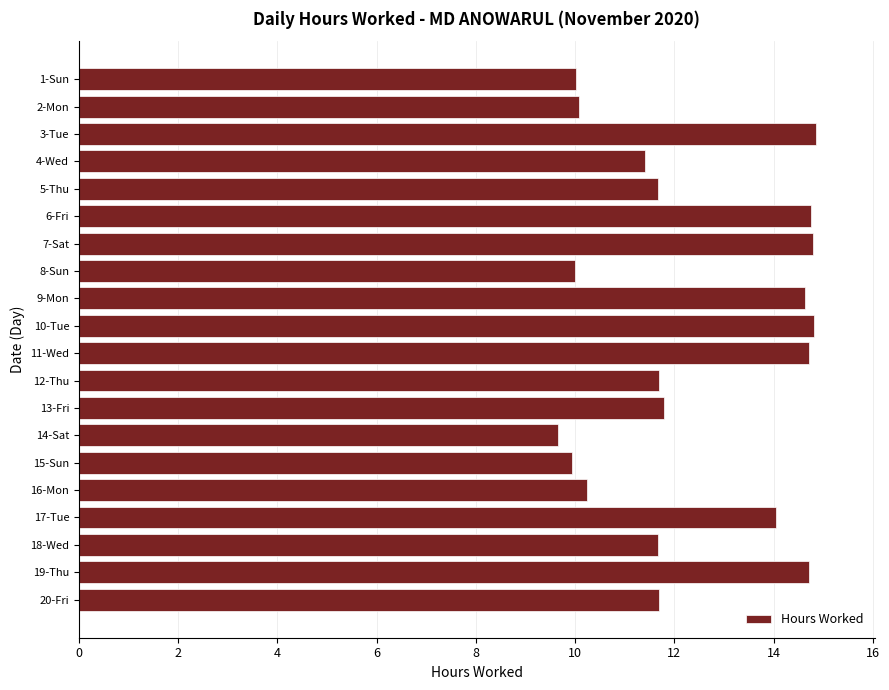

What is the difference between the maximum and minimum values?

5.2